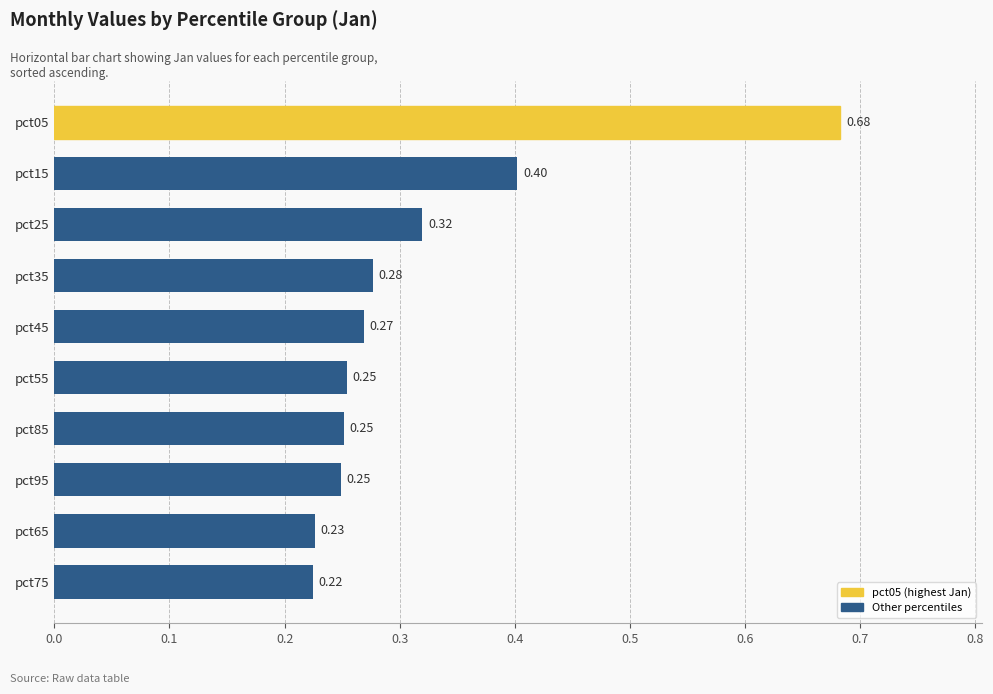

What is the sum of all values?

3.2